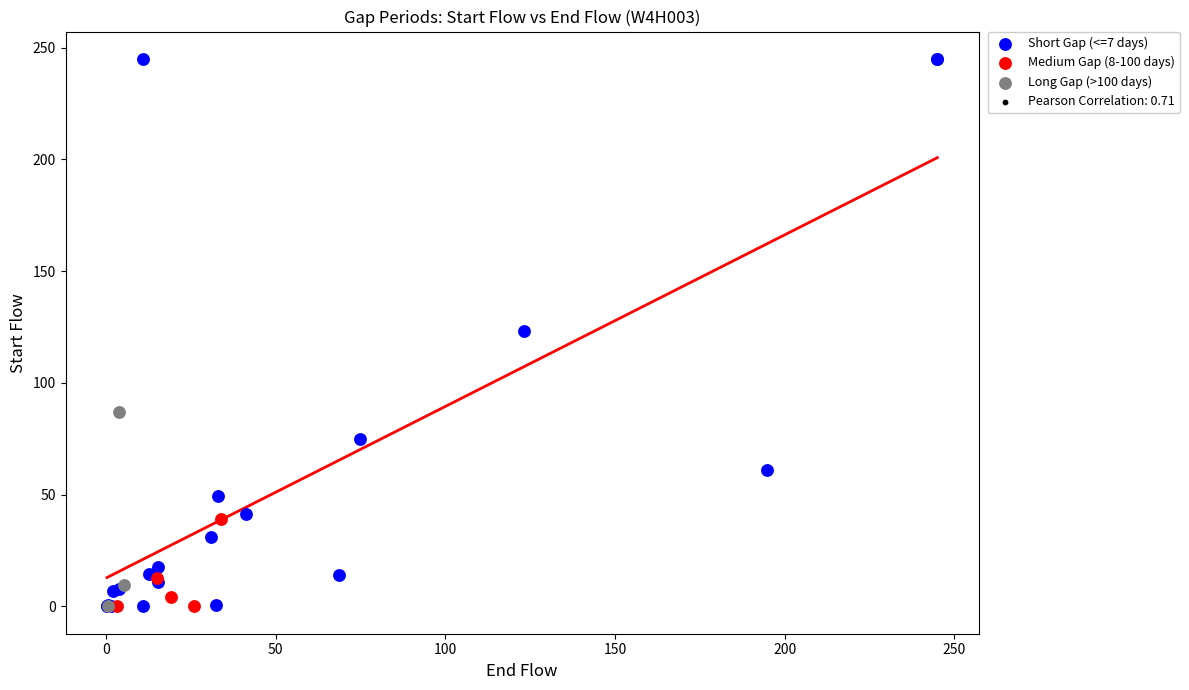

Which series contains the highest Y value?

Short Gap (<=7 days)